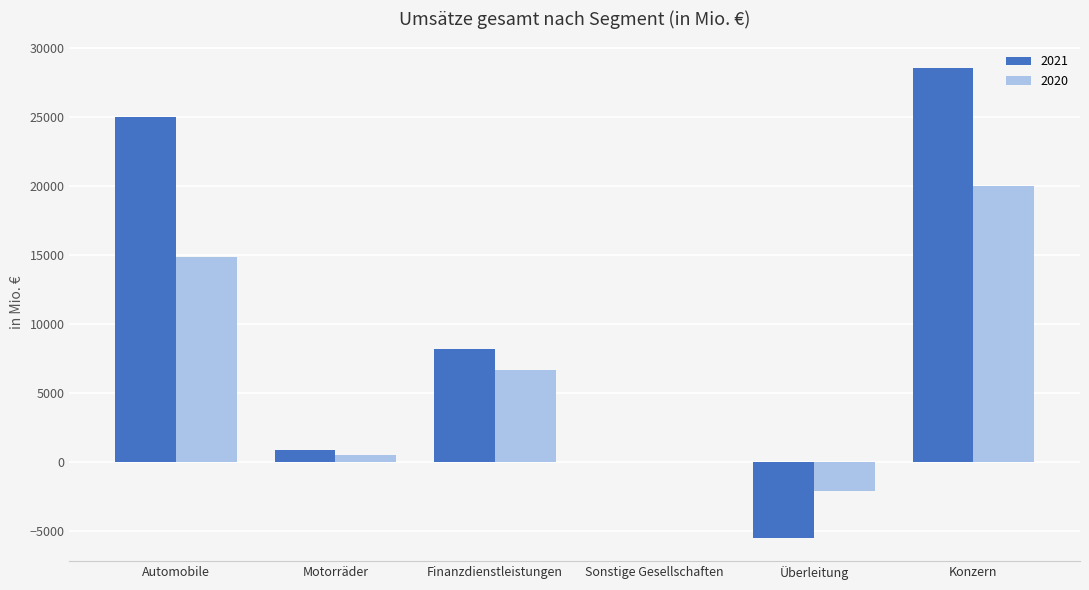

The value of 2021 at Sonstige Gesellschaften is 1. True or false?

True